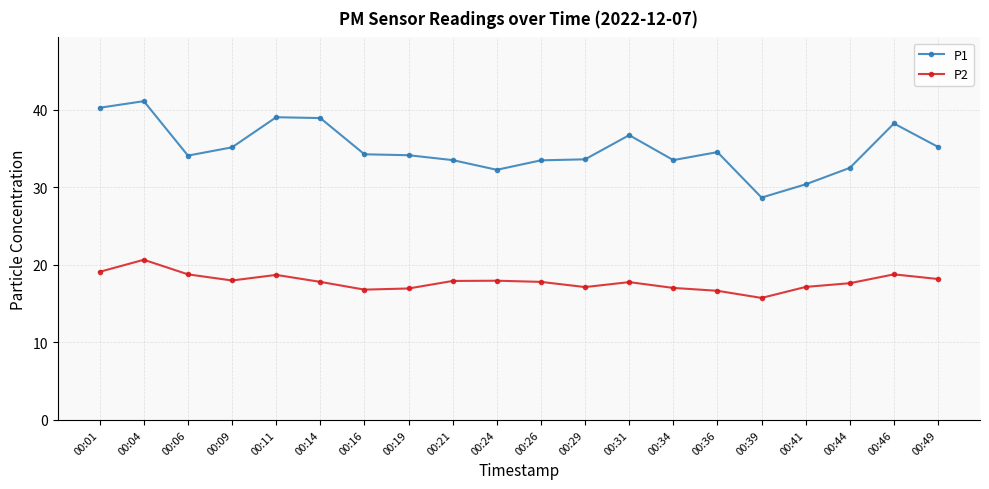

What is the lowest value of the P1 series?

28.7